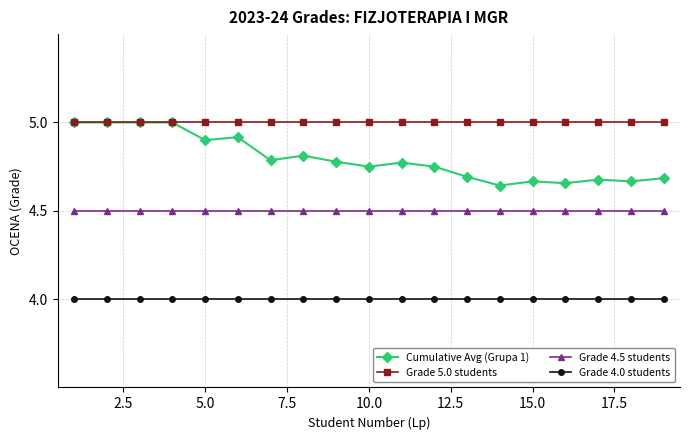

Which series has the largest total across all categories?

Grade 5.0 students